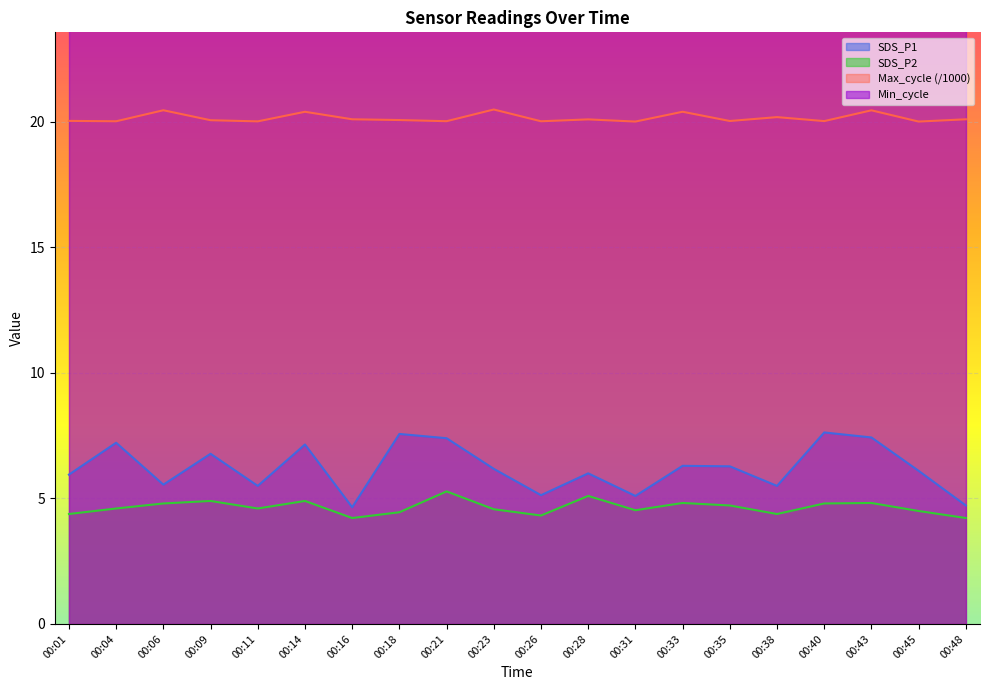

True or false: SDS_P1 has a value of 5.1 at 00:31.

True